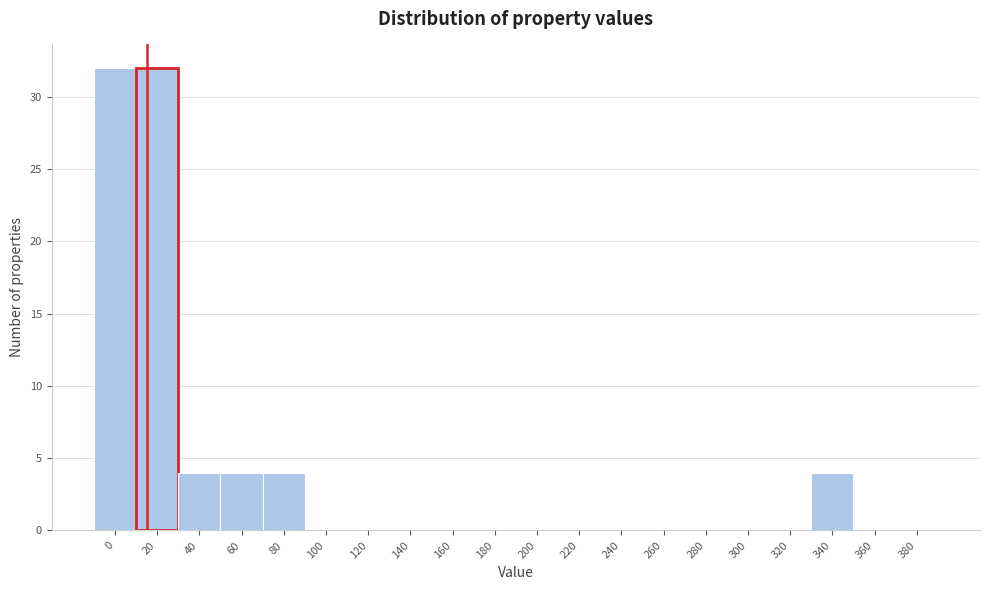

Reading left to right, transcribe all the data shown in this chart.

0=32	20=32	40=4	60=4	80=4	100=0	120=0	140=0	160=0	180=0	200=0	220=0	240=0	260=0	280=0	300=0	320=0	340=4	360=0	380=0